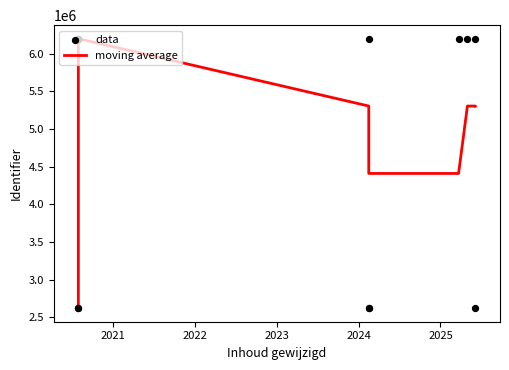

Which series has the largest total across all categories?

data